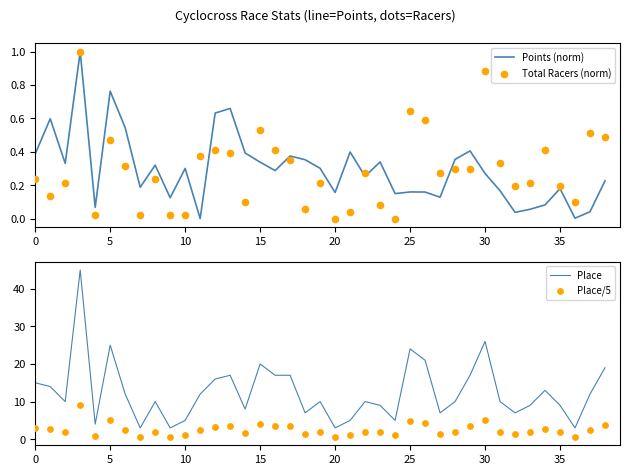

Which series contains the highest Y value?

Place